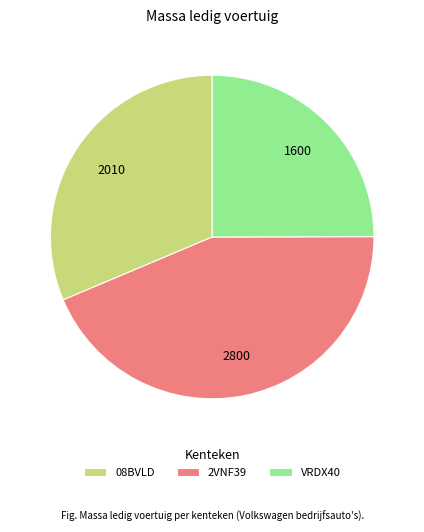

Approximately how many times larger is the value at 08BVLD compared to 2VNF39?

0.7